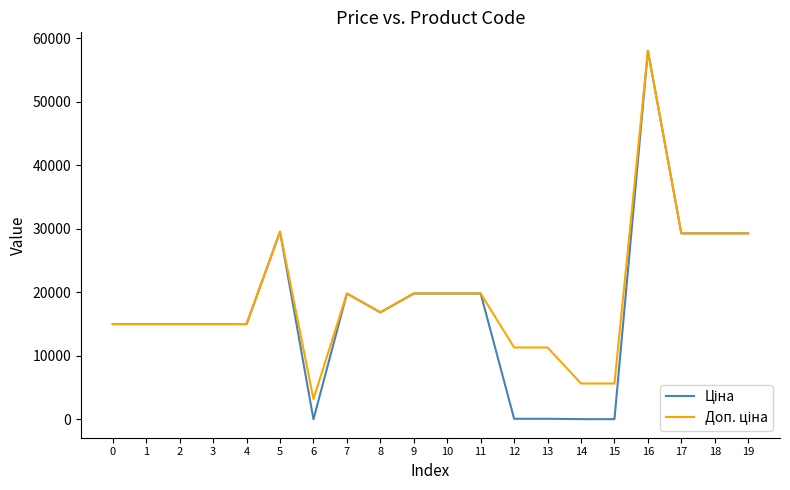

What is the maximum value shown in the chart?

58037.0